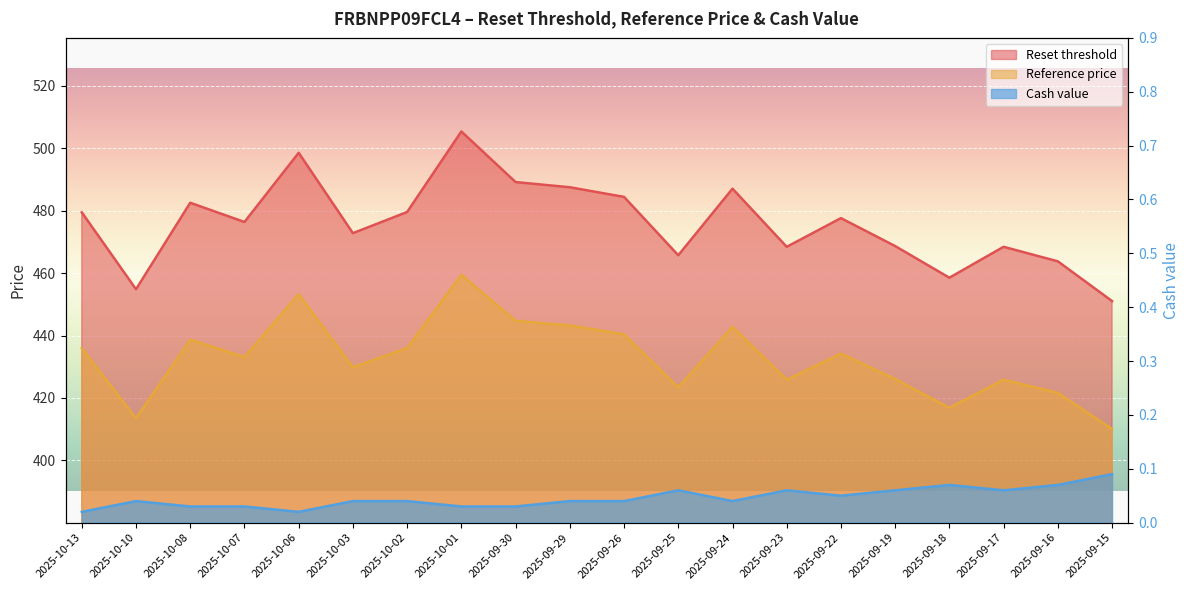

How many lines are shown in the chart?

3